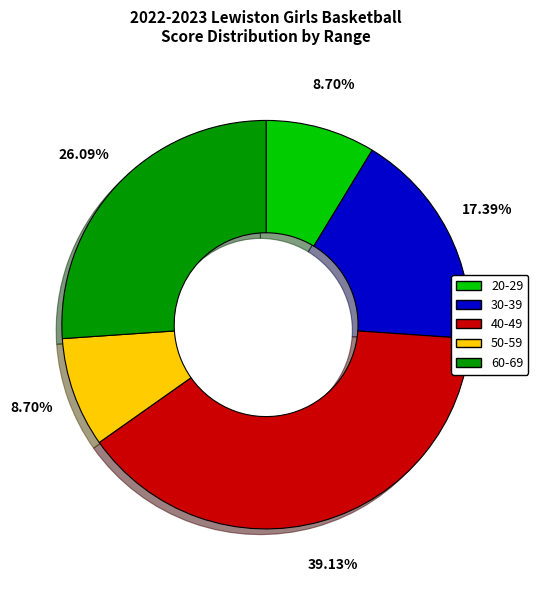

Is there any slice that represents more than half of the pie?

No